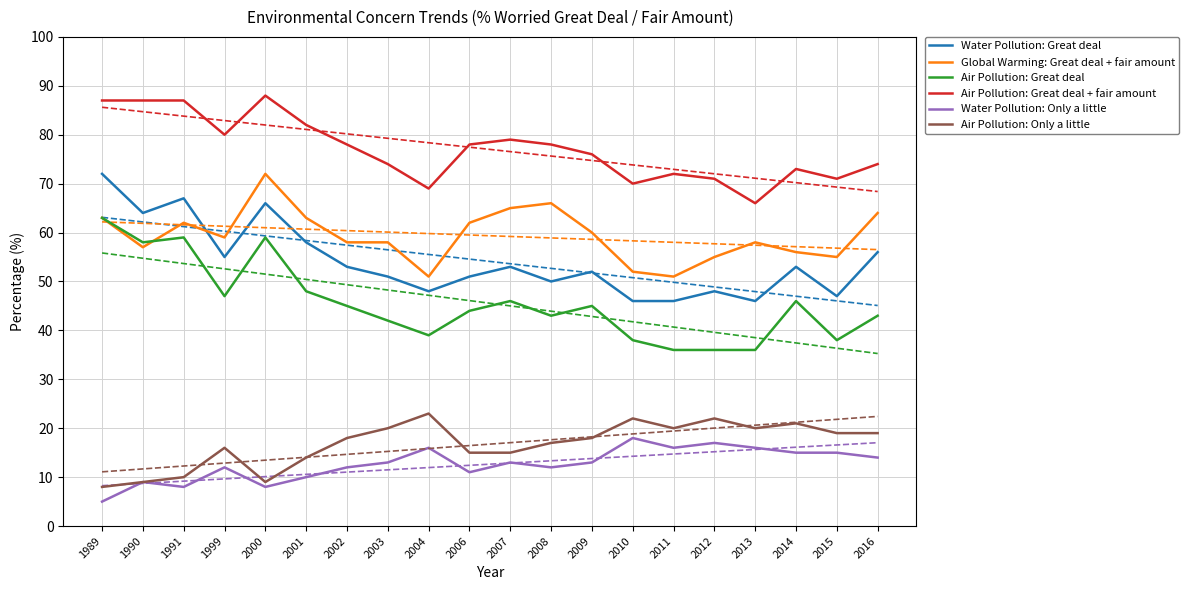

In Air Pollution: Only a little, how many points are higher than both neighbors (excluding endpoints)?

5